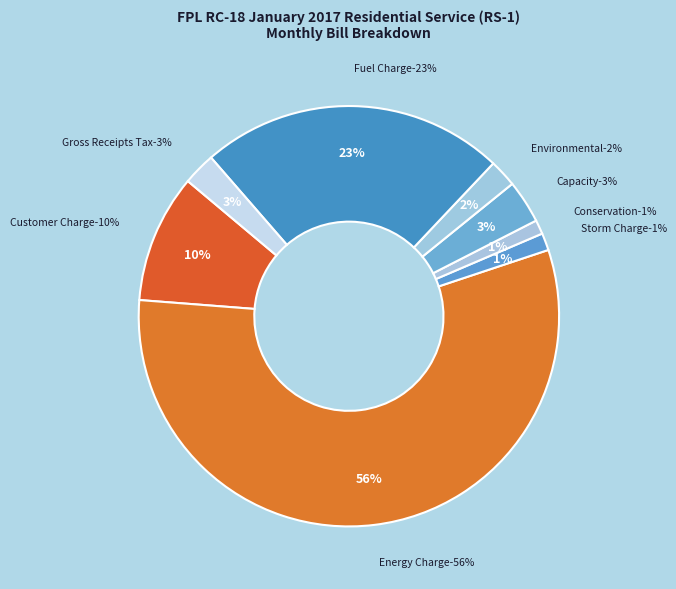

What is the largest slice in the pie chart?

Energy Charge